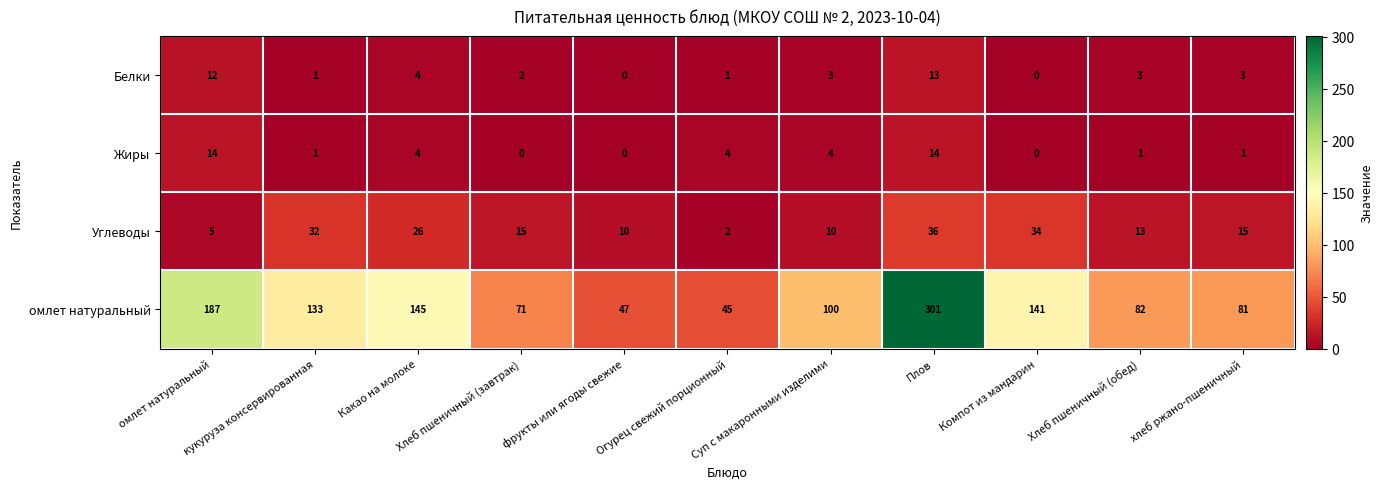

The value of Жиры at Хлеб пшеничный (завтрак) is 0. True or false?

True